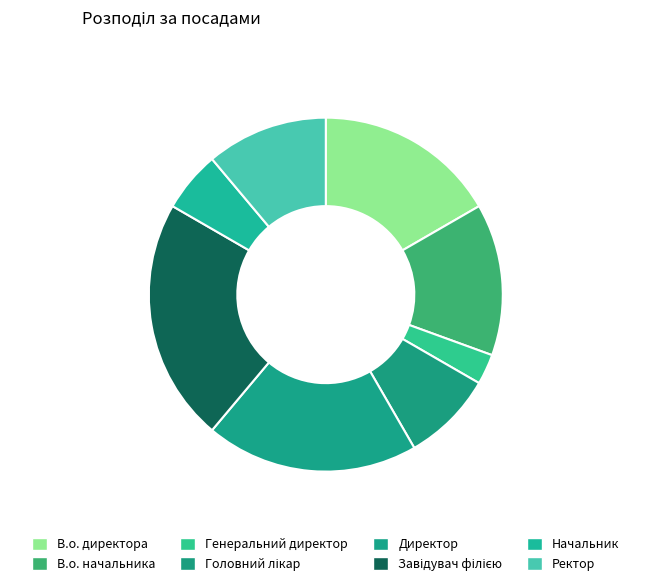

Is it true that Начальник is 13% of the pie?

False